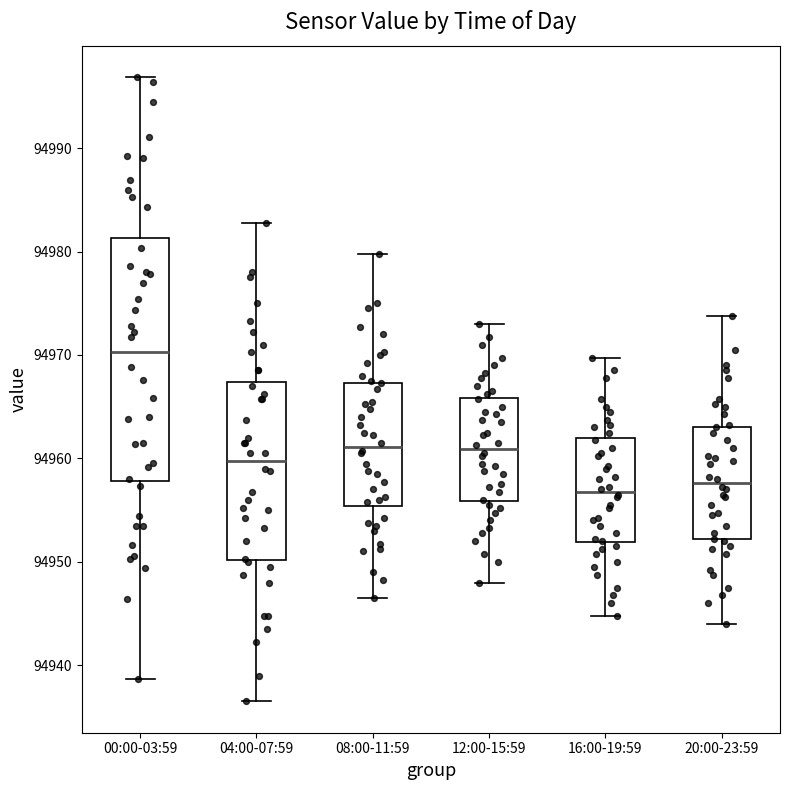

Reading left to right, read every box against the y-axis: the position of its median line, the range the box covers, and the ends of its whiskers. The values are not printed on the chart, so give them approximately, as read against the axis.

00:00-03:59: median 94970, box 94958 to 94981, whiskers 94939 to 94997
04:00-07:59: median 94960, box 94950 to 94967, whiskers 94937 to 94983
08:00-11:59: median 94961, box 94955 to 94967, whiskers 94947 to 94980
12:00-15:59: median 94961, box 94956 to 94966, whiskers 94948 to 94973
16:00-19:59: median 94957, box 94952 to 94962, whiskers 94945 to 94970
20:00-23:59: median 94958, box 94952 to 94963, whiskers 94944 to 94974